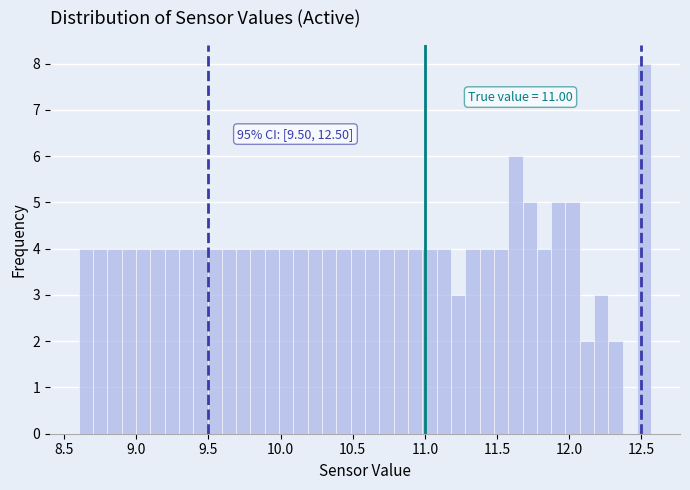

Around what value on the x-axis is the tallest bar? Give the approximate position of its centre, as read against the axis.

12.50